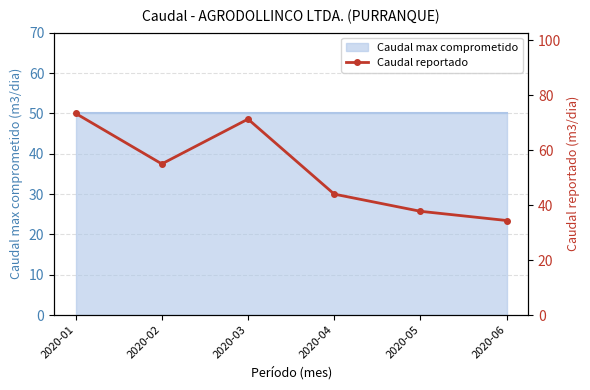

What is the smallest value displayed?

34.4